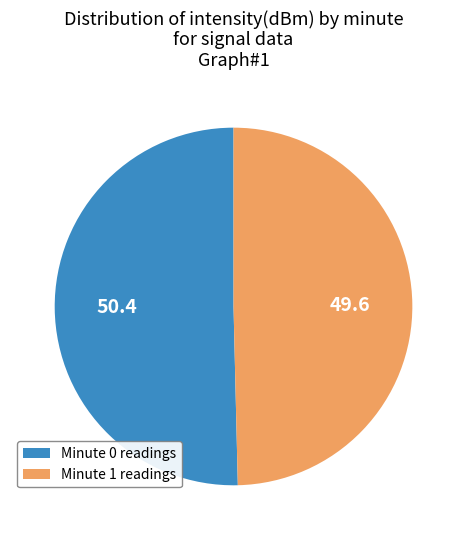

Count the number of slices in the pie.

2